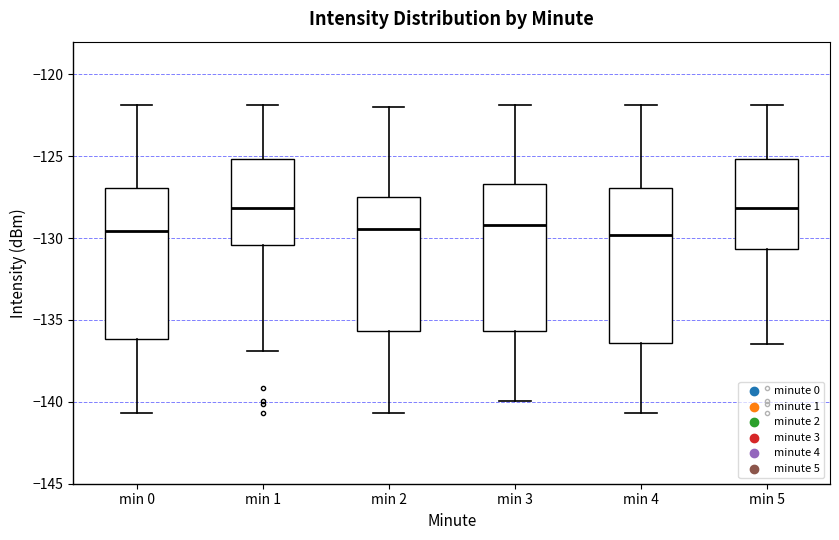

Where does the lower whisker of the box for min 3 end on the y-axis? The values are not printed on the chart, so give them approximately, as read against the axis.

-140.0